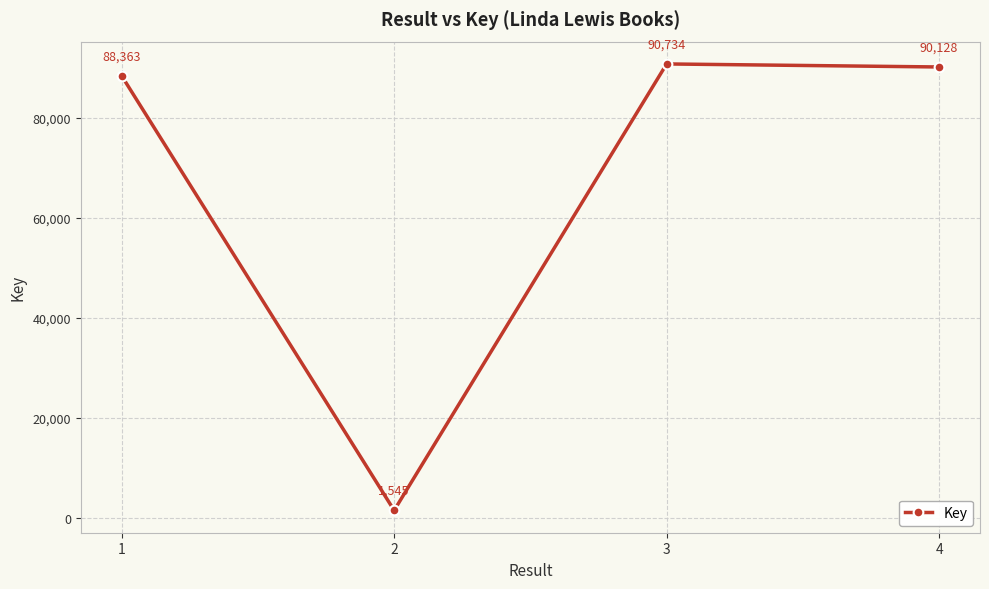

List the labels in order of value, largest first.

3, 4, 1, 2